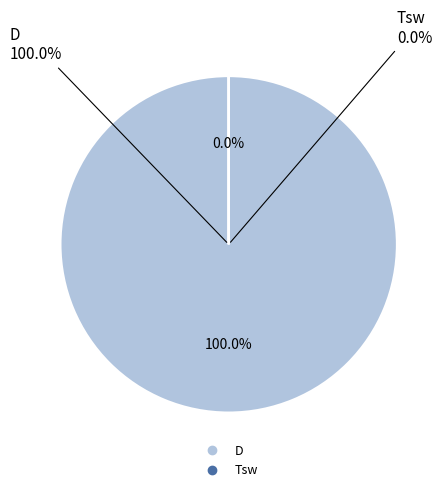

The D slice represents 100% of the pie. True or false?

True